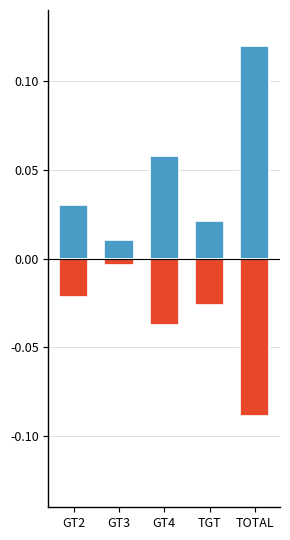

Reading right to left, list all the values displayed in this chart.

Investigated: TOTAL=0.1	TGT=0.0	GT4=0.1	GT3=0.0	GT2=0.0
Resolved: TOTAL=-0.1	TGT=-0.0	GT4=-0.0	GT3=-0.0	GT2=-0.0